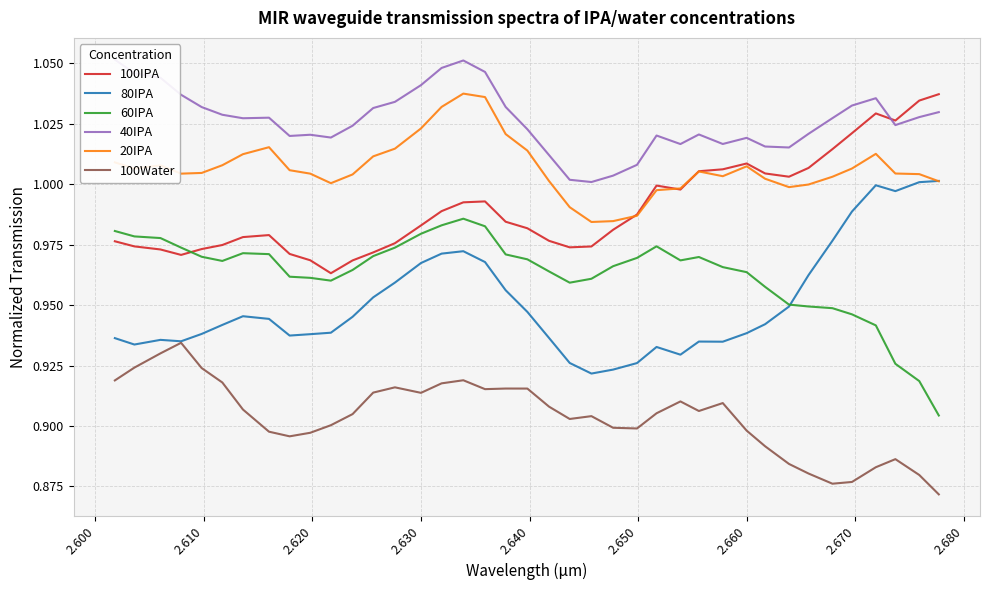

Reading left to right, transcribe all the data shown in this chart.

100IPA: 1.0	1.0	1.0	1.0	1.0	1.0	1.0	1.0	1.0	1.0	1.0	1.0	1.0	1.0	1.0	1.0	1.0	1.0	1.0	1.0	1.0	1.0	1.0	1.0	1.0	1.0	1.0	1.0	1.0	1.0	1.0	1.0	1.0	1.0	1.0	1.0	1.0	1.0	1.0
80IPA: 0.9	0.9	0.9	0.9	0.9	0.9	0.9	0.9	0.9	0.9	0.9	0.9	1.0	1.0	1.0	1.0	1.0	1.0	1.0	0.9	0.9	0.9	0.9	0.9	0.9	0.9	0.9	0.9	0.9	0.9	0.9	0.9	1.0	1.0	1.0	1.0	1.0	1.0	1.0
60IPA: 1.0	1.0	1.0	1.0	1.0	1.0	1.0	1.0	1.0	1.0	1.0	1.0	1.0	1.0	1.0	1.0	1.0	1.0	1.0	1.0	1.0	1.0	1.0	1.0	1.0	1.0	1.0	1.0	1.0	1.0	1.0	1.0	0.9	0.9	0.9	0.9	0.9	0.9	0.9
40IPA: 1.1	1.0	1.0	1.0	1.0	1.0	1.0	1.0	1.0	1.0	1.0	1.0	1.0	1.0	1.0	1.0	1.1	1.0	1.0	1.0	1.0	1.0	1.0	1.0	1.0	1.0	1.0	1.0	1.0	1.0	1.0	1.0	1.0	1.0	1.0	1.0	1.0	1.0	1.0
20IPA: 1.0	1.0	1.0	1.0	1.0	1.0	1.0	1.0	1.0	1.0	1.0	1.0	1.0	1.0	1.0	1.0	1.0	1.0	1.0	1.0	1.0	1.0	1.0	1.0	1.0	1.0	1.0	1.0	1.0	1.0	1.0	1.0	1.0	1.0	1.0	1.0	1.0	1.0	1.0
100Water: 0.9	0.9	0.9	0.9	0.9	0.9	0.9	0.9	0.9	0.9	0.9	0.9	0.9	0.9	0.9	0.9	0.9	0.9	0.9	0.9	0.9	0.9	0.9	0.9	0.9	0.9	0.9	0.9	0.9	0.9	0.9	0.9	0.9	0.9	0.9	0.9	0.9	0.9	0.9